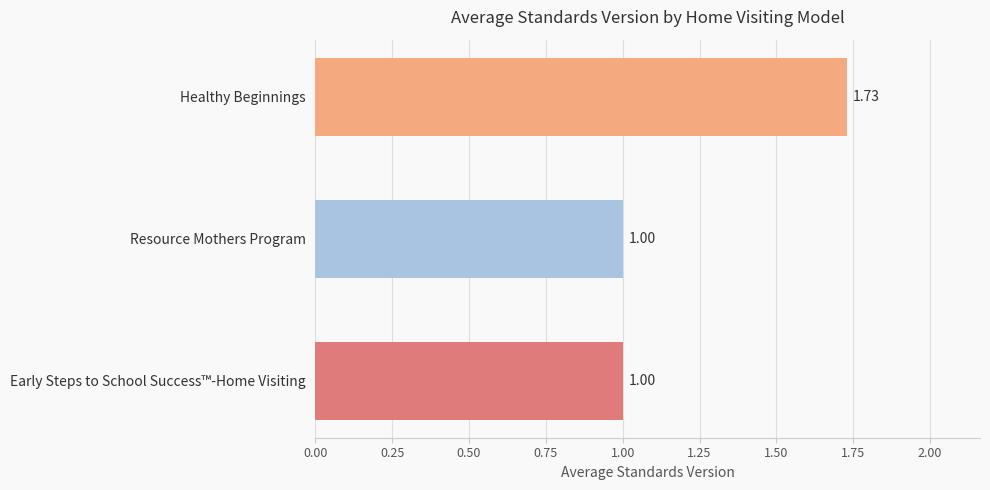

What is the label of the 1st bar from the bottom?

Early Steps to School Success™-Home Visiting